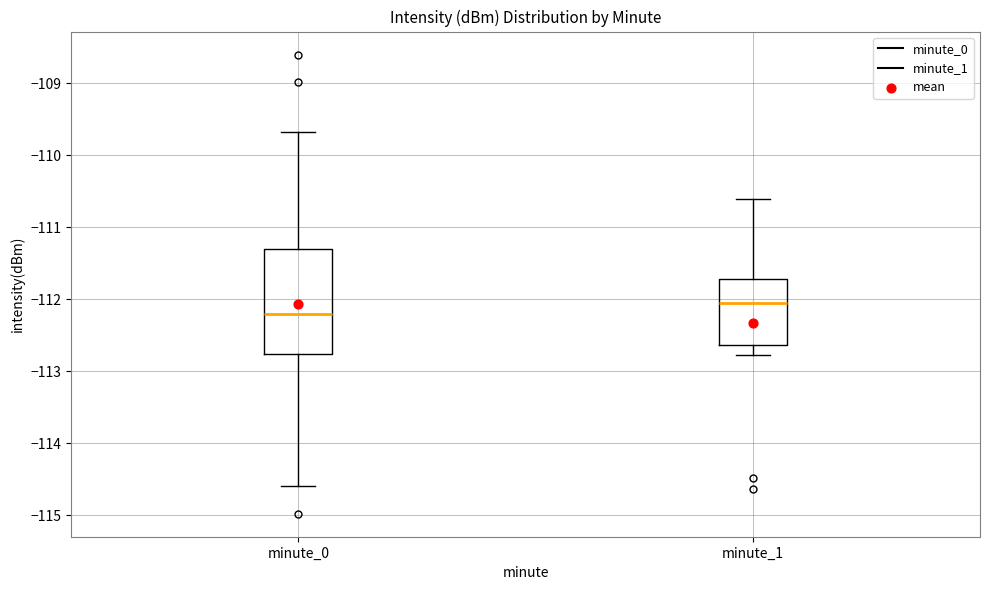

Which box has the lowest median line?

minute_0